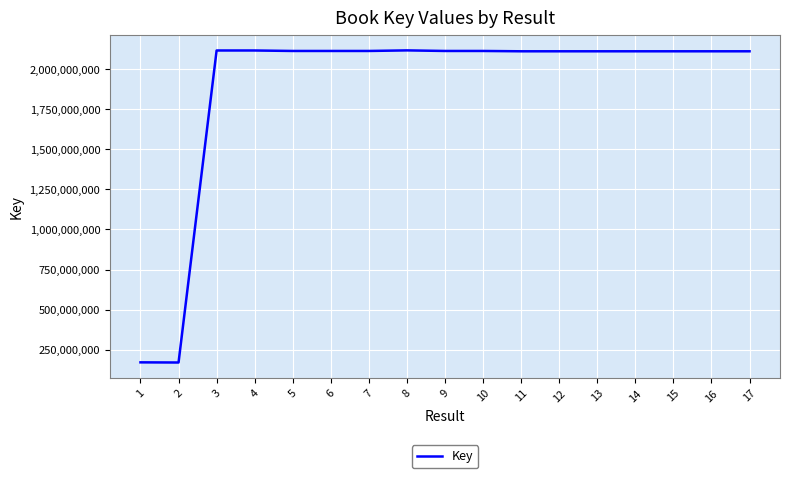

How many lines are shown in the chart?

1